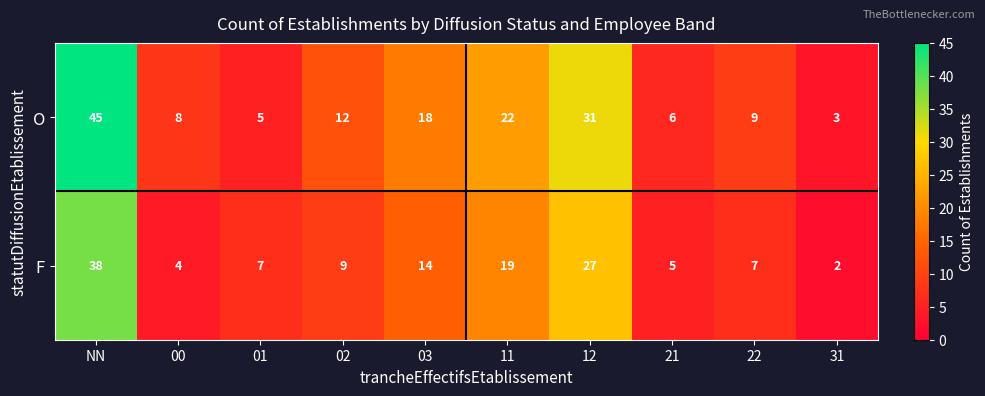

What is the sum of the F values at 11 and 22?

26